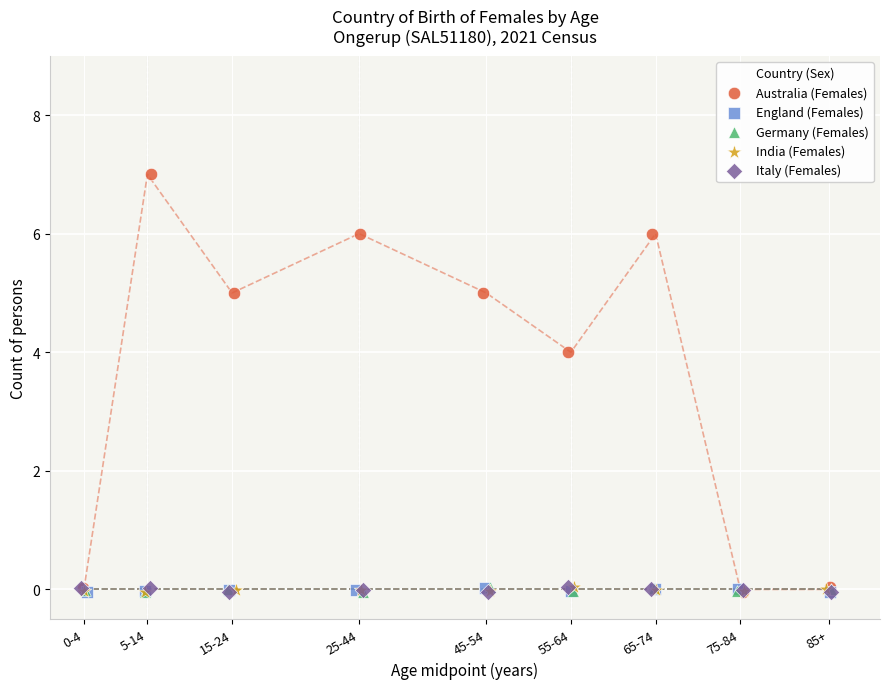

Which series has the widest spread of Y values?

Australia (Females)